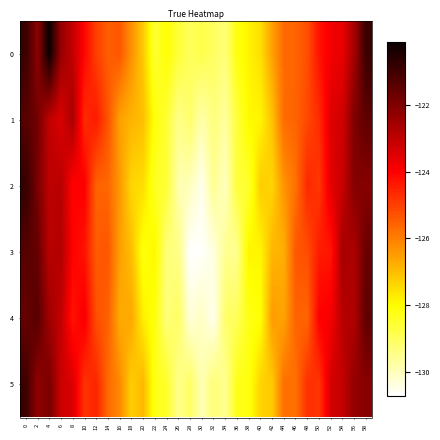

Reading left to right, extract all data points from this chart.

0: 0=-120.9	2=-122.2	4=-120.1	6=-122.4	8=-123.0	10=-124.1	12=-125.0	14=-125.5	16=-125.4	18=-126.3	20=-127.2	22=-128.6	24=-128.1	26=-128.6	28=-129.0	30=-128.8	32=-129.1	34=-129.3	36=-128.2	38=-127.8	40=-127.5	42=-126.5	44=-125.7	46=-125.6	48=-125.2	50=-124.3	52=-123.8	54=-123.7	56=-122.6	58=-120.9
1: 0=-121.3	2=-121.8	4=-123.0	6=-123.4	8=-122.6	10=-124.7	12=-124.4	14=-125.3	16=-126.5	18=-126.8	20=-127.0	22=-128.1	24=-128.6	26=-129.5	28=-129.1	30=-129.8	32=-129.3	34=-129.7	36=-128.7	38=-127.9	40=-127.9	42=-127.1	44=-125.7	46=-125.6	48=-125.1	50=-124.7	52=-123.5	54=-123.3	56=-122.0	58=-121.5
2: 0=-120.8	2=-121.9	4=-123.0	6=-122.9	8=-124.0	10=-123.9	12=-125.6	14=-125.6	16=-126.4	18=-127.4	20=-127.5	22=-128.4	24=-128.6	26=-129.9	28=-130.0	30=-130.5	32=-129.6	34=-130.1	36=-128.7	38=-128.5	40=-127.2	42=-127.4	44=-126.3	46=-125.8	48=-124.6	50=-124.9	52=-123.6	54=-123.1	56=-122.1	58=-122.1
3: 0=-121.3	2=-121.6	4=-122.9	6=-122.8	8=-124.0	10=-124.3	12=-125.4	14=-125.3	16=-126.5	18=-127.0	20=-128.2	22=-127.9	24=-129.3	26=-129.4	28=-130.7	30=-130.7	32=-130.4	34=-129.6	36=-129.5	38=-127.9	40=-127.9	42=-126.9	44=-126.8	46=-125.4	48=-125.2	50=-124.4	52=-124.3	54=-122.6	56=-122.7	58=-121.6
4: 0=-121.6	2=-121.4	4=-122.5	6=-123.0	8=-124.3	10=-123.9	12=-125.3	14=-125.5	16=-126.7	18=-126.7	20=-127.8	22=-128.2	24=-129.3	26=-129.1	28=-130.3	30=-130.1	32=-130.5	34=-129.1	36=-129.0	38=-128.3	40=-128.1	42=-126.5	44=-126.6	46=-125.6	48=-125.6	50=-124.0	52=-123.9	54=-122.9	56=-122.8	58=-121.5
5: 0=-120.9	2=-122.3	4=-121.9	6=-123.2	8=-123.4	10=-124.8	12=-124.6	14=-125.7	16=-126.2	18=-127.3	20=-126.9	22=-128.3	24=-128.5	26=-129.5	28=-129.1	30=-130.0	32=-129.3	34=-129.6	36=-128.3	38=-128.2	40=-127.4	42=-127.2	44=-125.8	46=-125.8	48=-124.8	50=-124.8	52=-123.4	54=-123.1	56=-122.3	58=-122.1